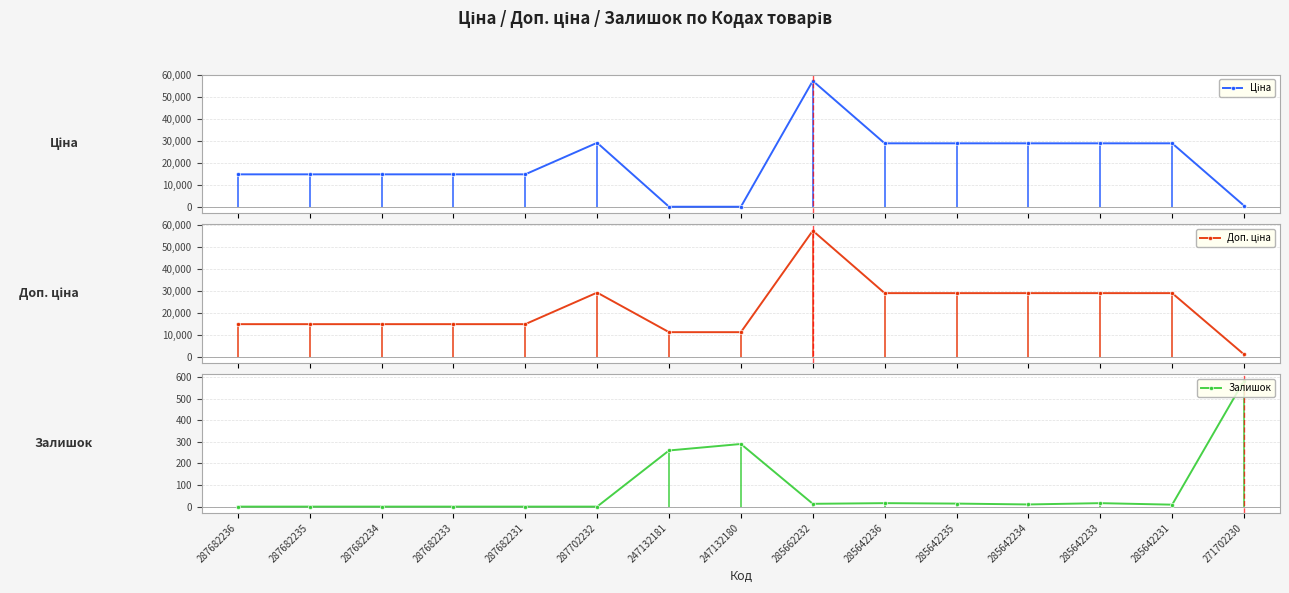

What are all the series names shown in the legend?

Ціна, Доп. ціна, Залишок